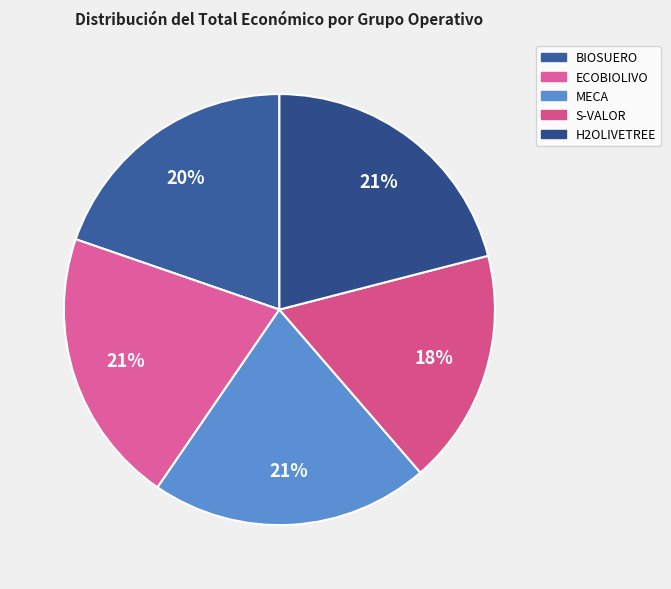

Does any single category account for the majority?

No